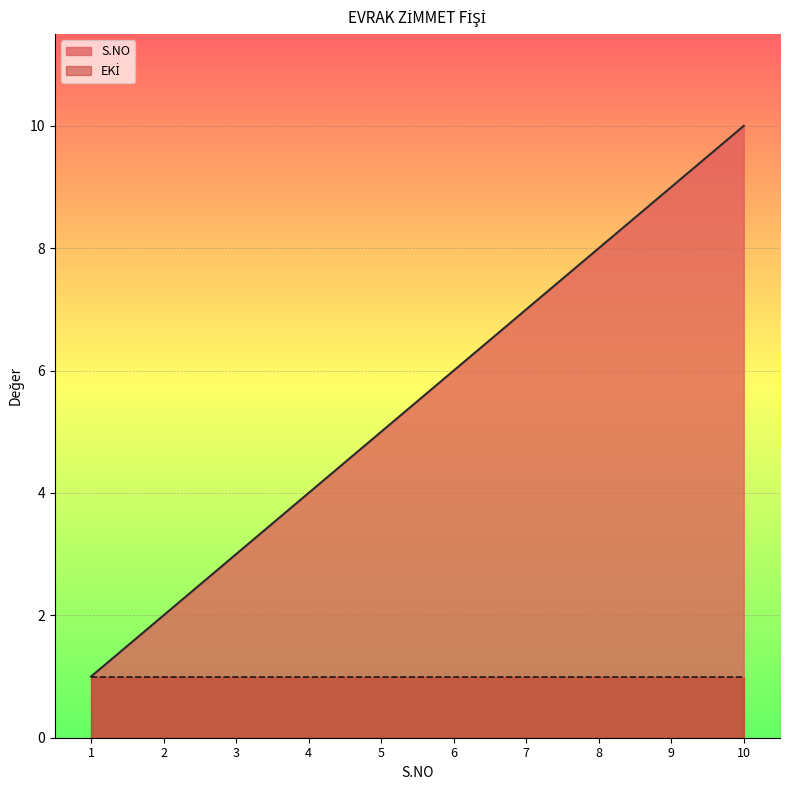

Rank the categories by value from lowest to highest.

1, 2, 3, 4, 5, 6, 7, 8, 9, 10